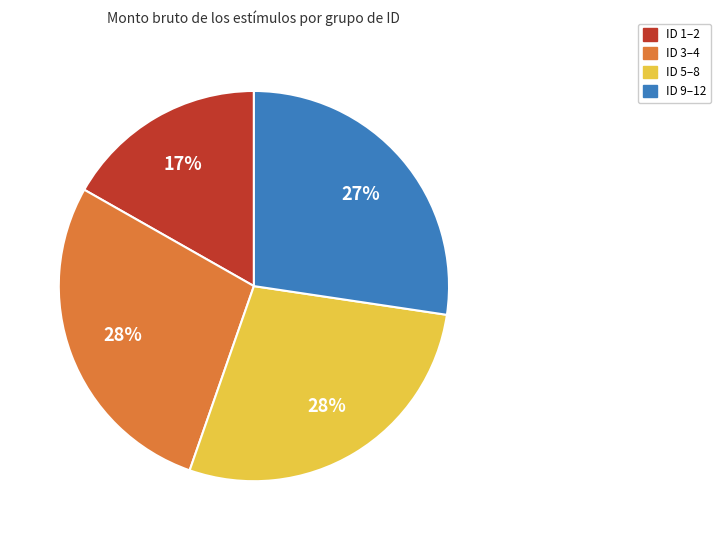

To the nearest percent, what is the difference between the largest and smallest slice percentages?

11%